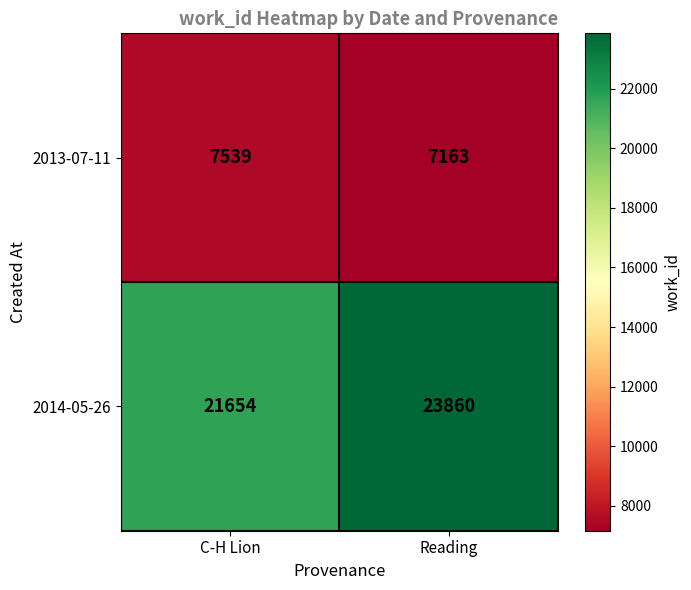

Reading left to right, transcribe all the data shown in this chart.

2013-07-11: C-H Lion=7539	Reading=7163
2014-05-26: C-H Lion=21654	Reading=23860